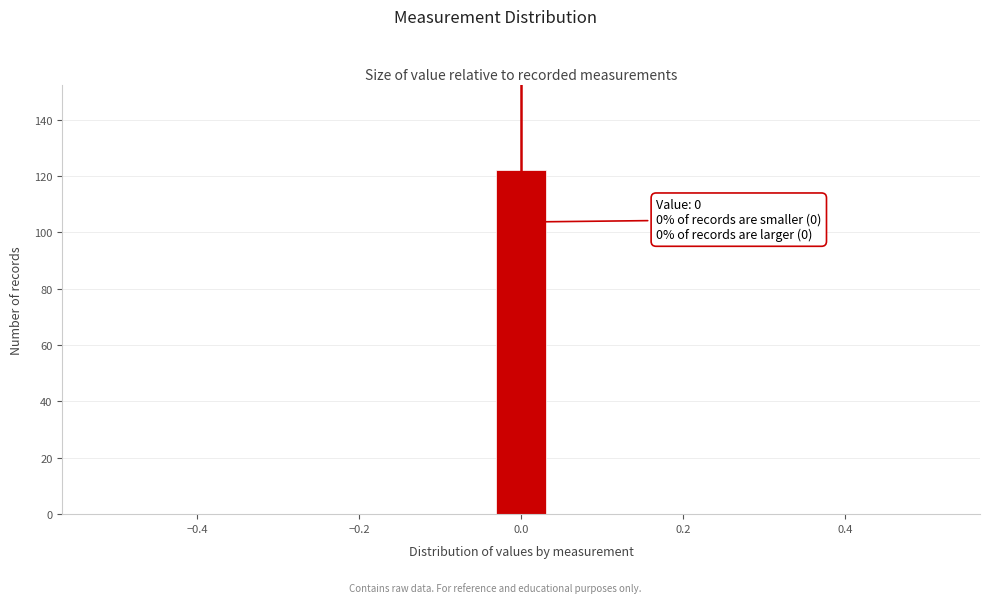

Read against the x-axis, roughly where is the centre of the tallest bar?

0.00